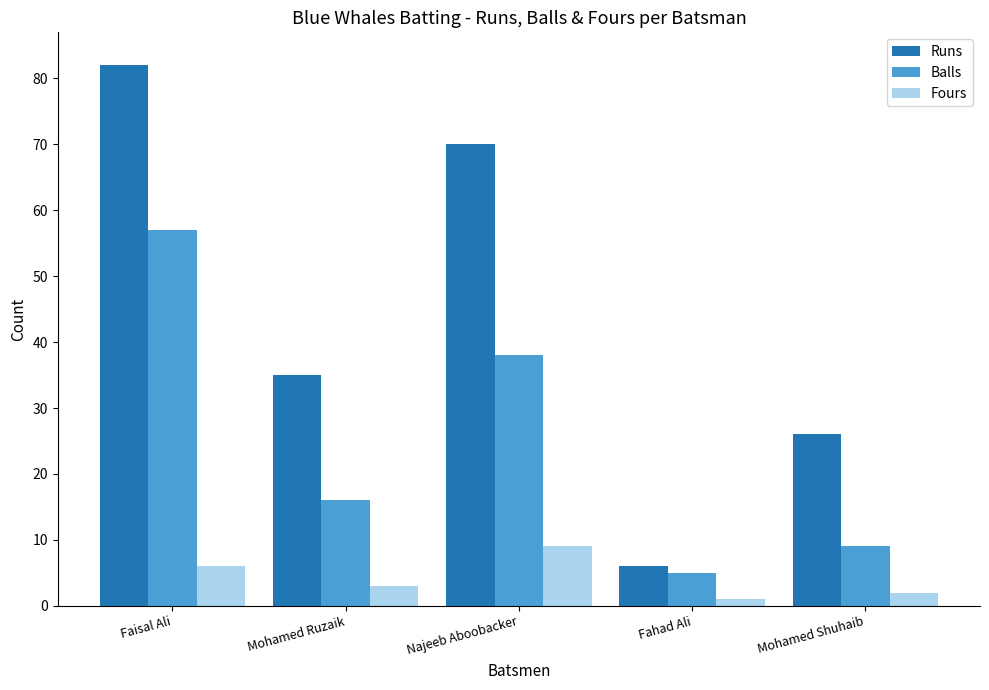

At which label does Fours first exceed 3?

Faisal Ali